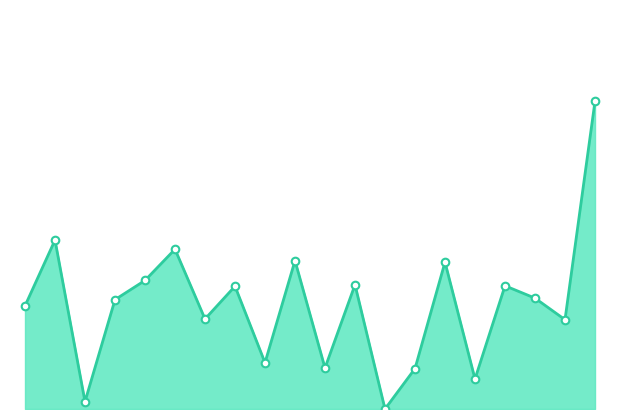

Does the chart have visible grid lines?

No